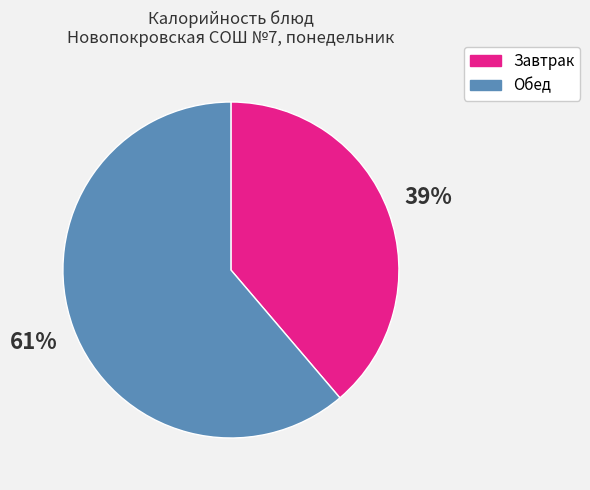

To the nearest percent, what is the average slice percentage?

50%